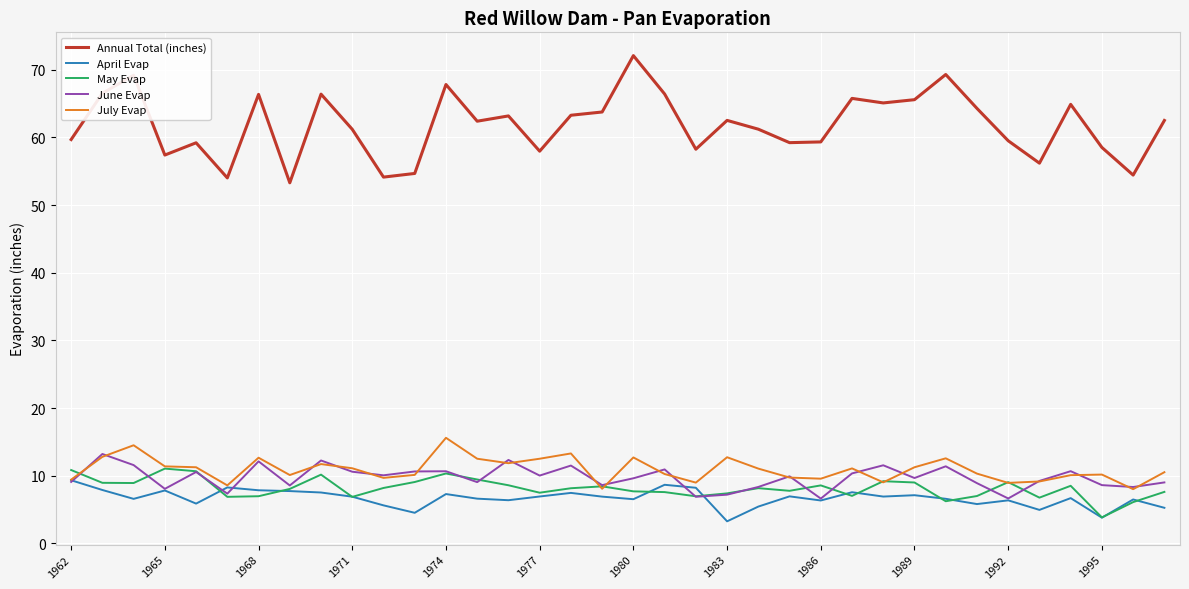

Which series has the widest spread of values?

Annual Total (inches)